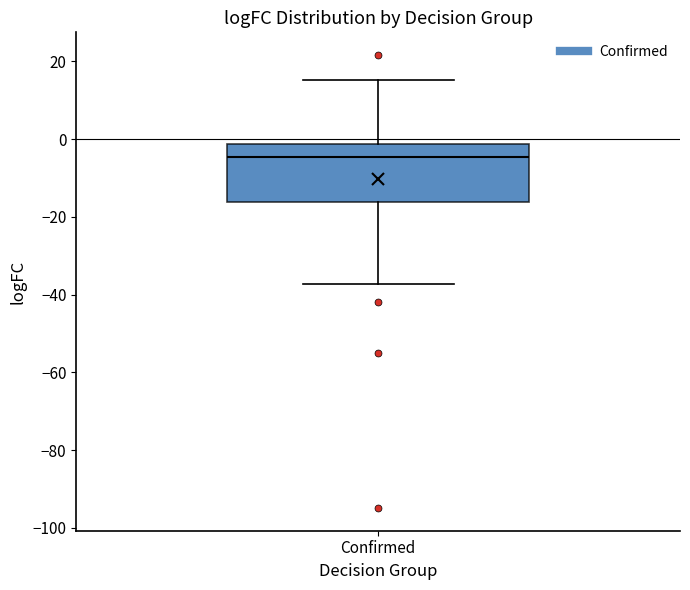

Where is the upper edge of the box for Confirmed on the y-axis? The values are not printed on the chart, so give them approximately, as read against the axis.

-2